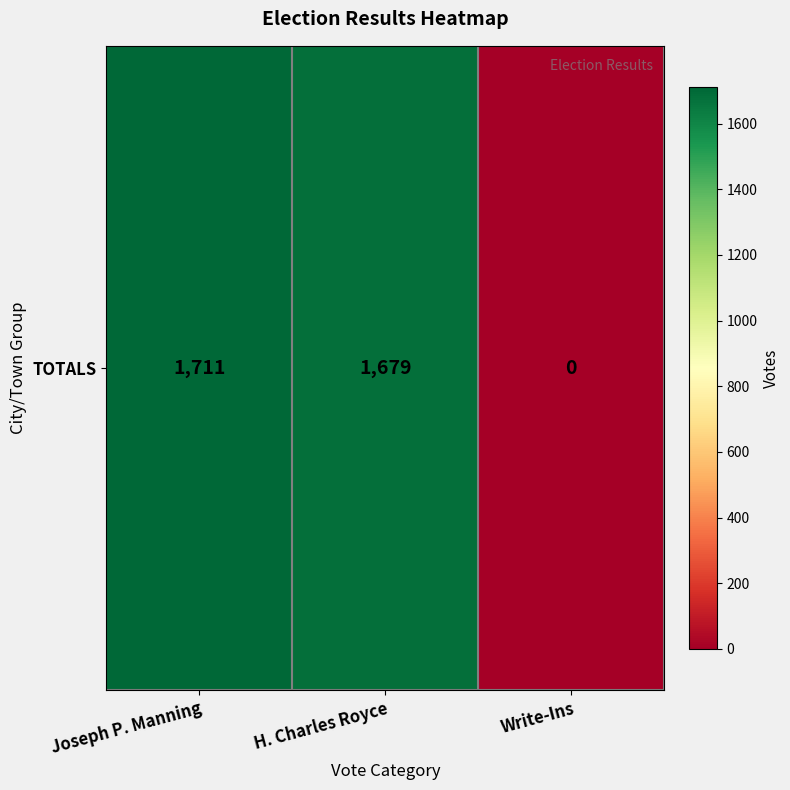

How many values exceed 1679?

1